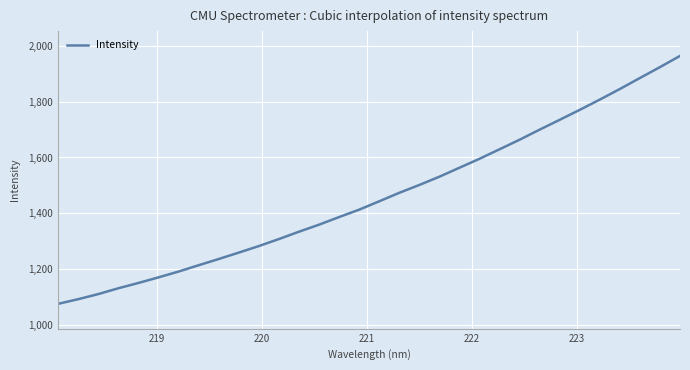

Does the chart have visible grid lines?

Yes